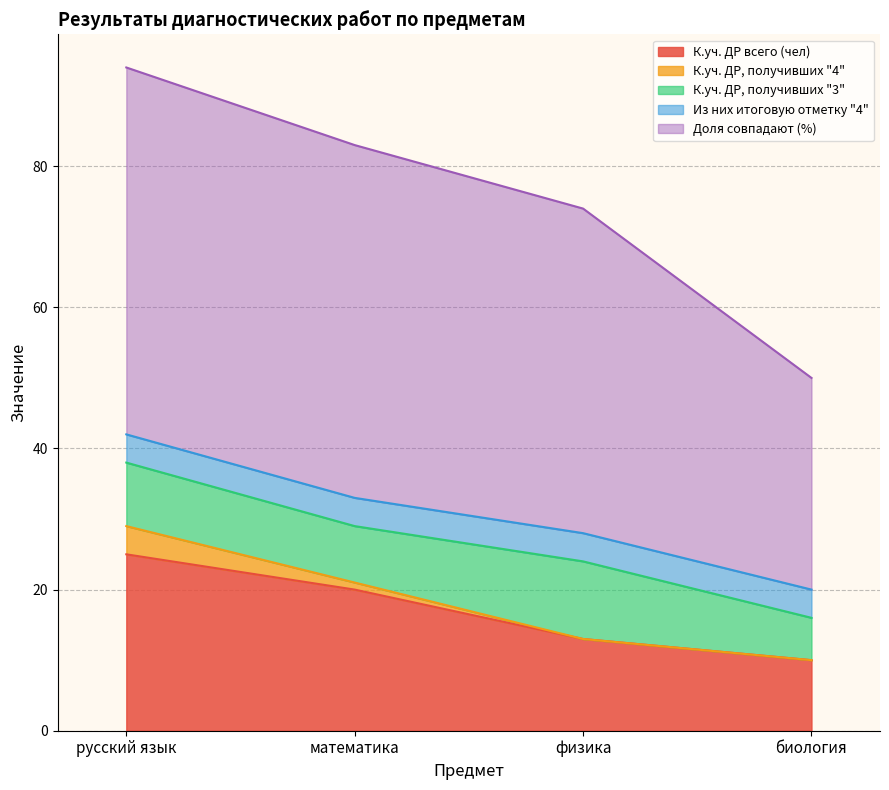

Which series changed the most between русский язык and математика?

К.уч. ДР всего (чел)